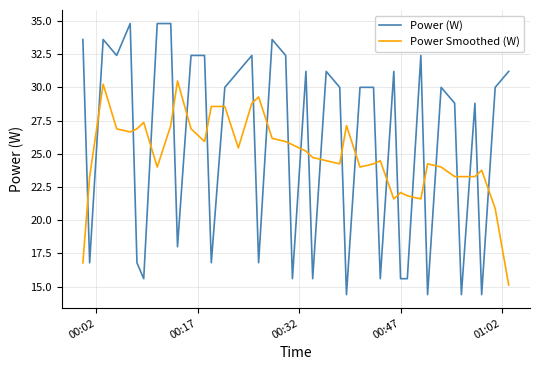

Reading left to right, list all the values displayed in this chart.

Power (W): 33.6	16.8	33.6	32.4	34.8	16.8	15.6	34.8	34.8	18.0	32.4	32.4	16.8	30.0	31.2	32.4	16.8	33.6	32.4	15.6	31.2	15.6	31.2	30.0	14.4	30.0	30.0	15.6	31.2	15.6	15.6	32.4	14.4	30.0	28.8	14.4	28.8	14.4	30.0	31.2
Power Smoothed (W): 16.8	23.3	30.2	26.9	26.6	26.9	27.4	24.0	27.1	30.5	26.9	25.9	28.6	28.6	25.4	28.8	29.3	26.2	25.9	25.7	25.2	24.7	24.5	24.2	27.1	24.0	24.2	24.5	21.6	22.1	21.8	21.6	24.2	24.0	23.3	23.3	23.3	23.8	20.9	15.1